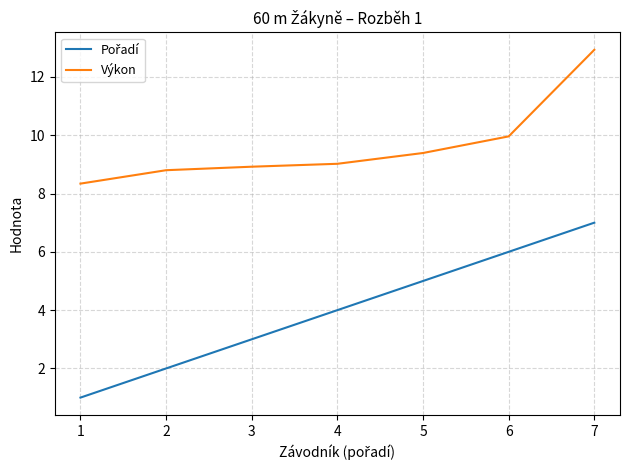

How many series are shown in this chart?

2